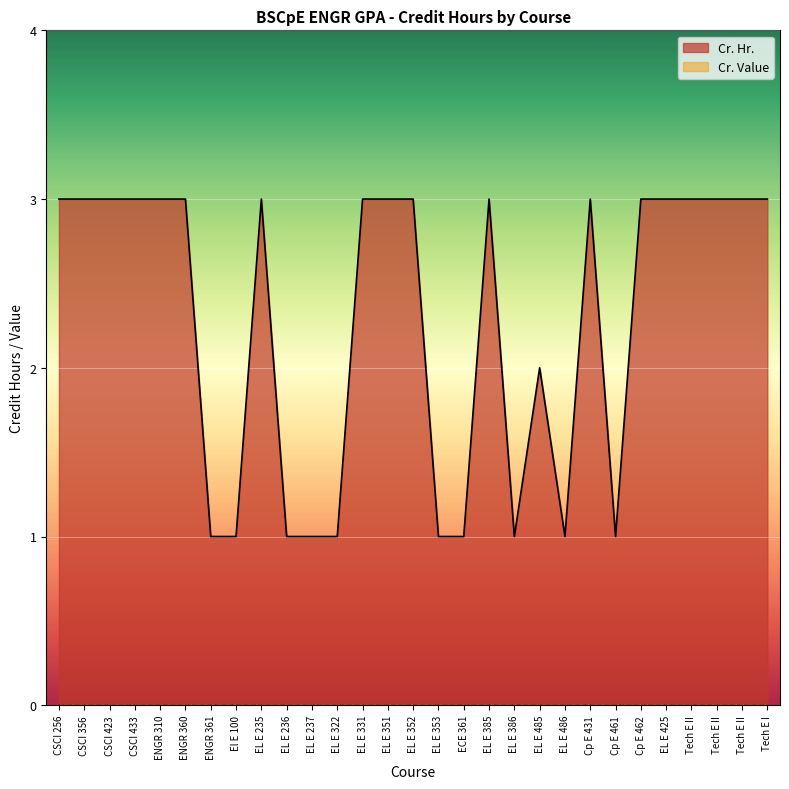

What is the difference between the values at EL E 385 and ENGR 361?

2